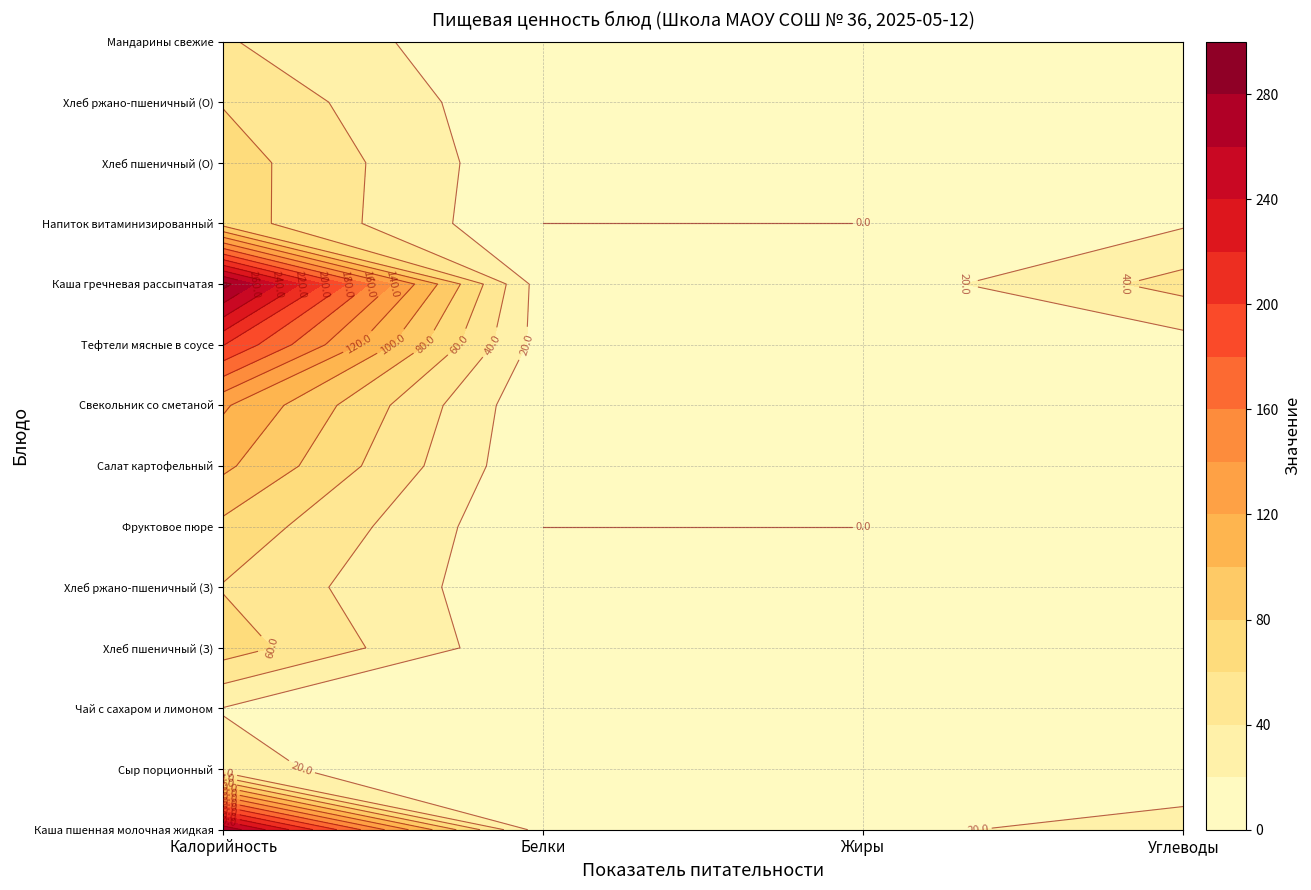

At how many categories does at least one series exceed 23?

2